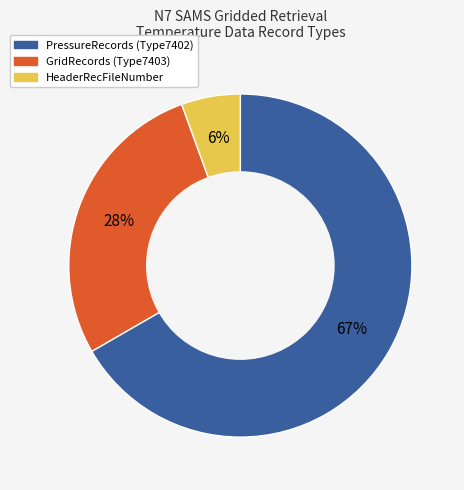

To the nearest percent, what percentage of the pie is HeaderRecFileNumber?

6%